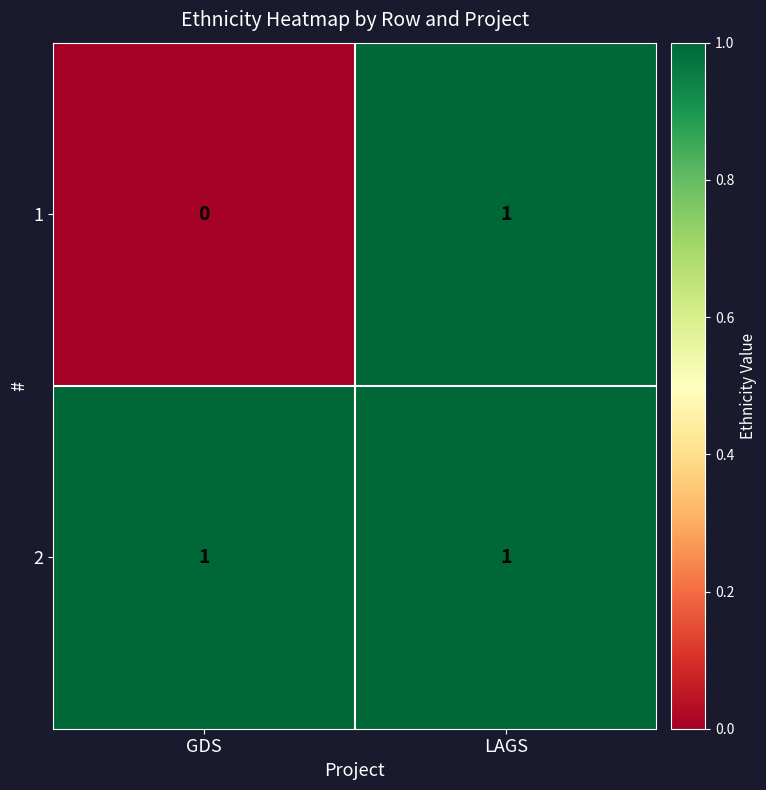

How many data points does each series have?

2